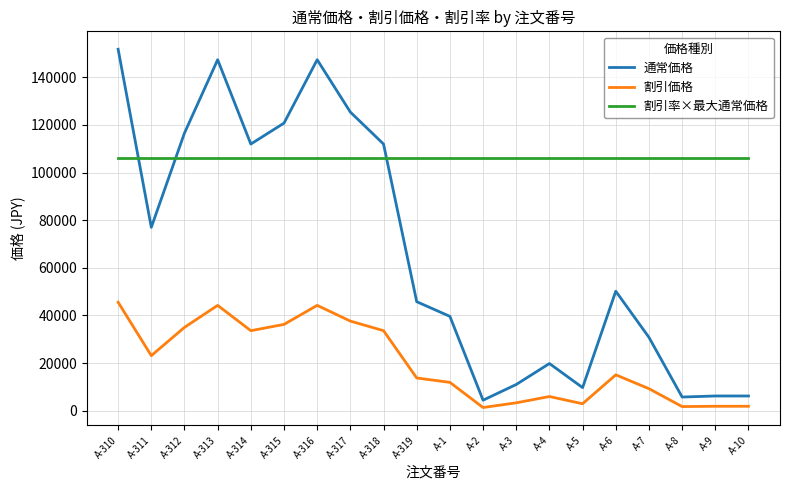

The value of 割引率×最大通常価格 at A-315 is 152085. True or false?

False